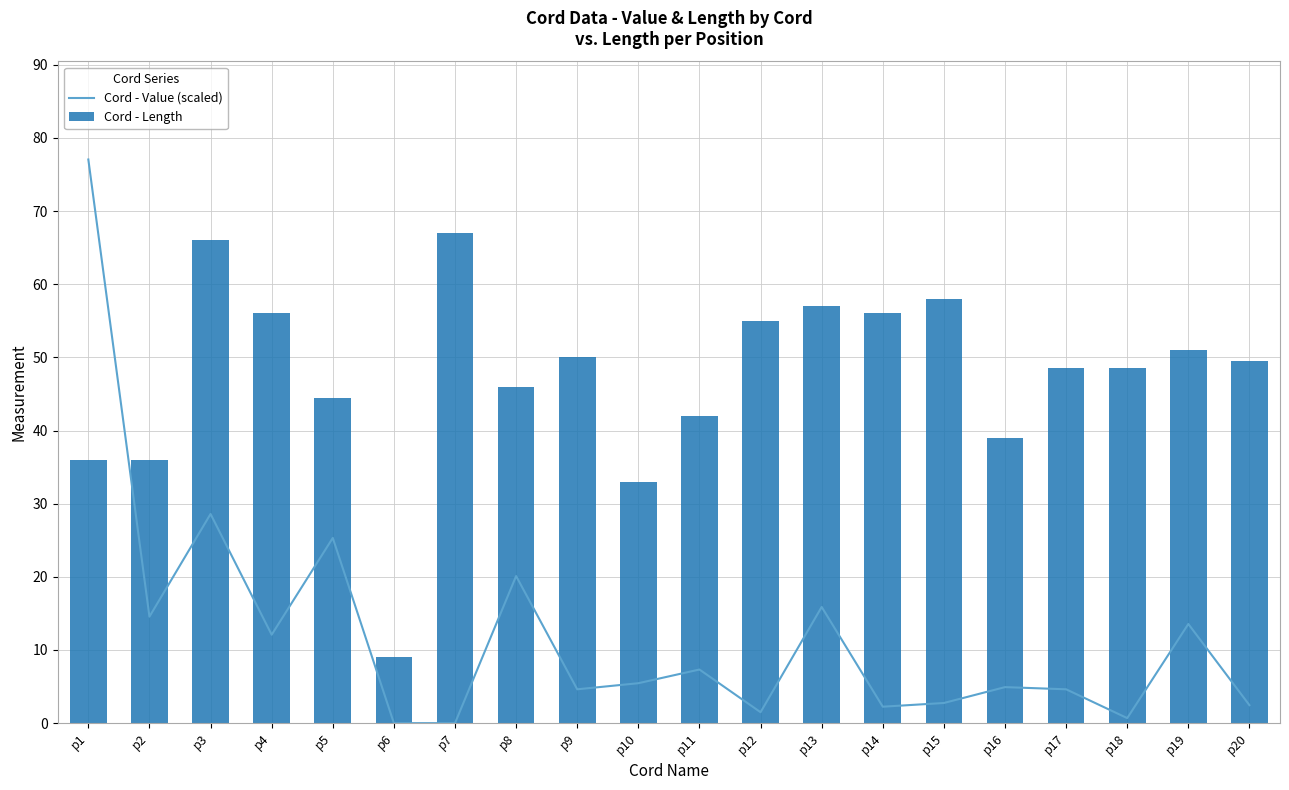

Reading left to right, transcribe all the data shown in this chart.

Cord - Value (scaled): p1=77.0	p2=14.6	p3=28.6	p4=12.1	p5=25.3	p6=0.0	p7=0.0	p8=20.1	p9=4.6	p10=5.5	p11=7.3	p12=1.5	p13=15.9	p14=2.2	p15=2.8	p16=4.9	p17=4.6	p18=0.7	p19=13.6	p20=2.5
Cord - Length: p1=36.0	p2=36.0	p3=66.0	p4=56.0	p5=44.5	p6=9.0	p7=67.0	p8=46.0	p9=50.0	p10=33.0	p11=42.0	p12=55.0	p13=57.0	p14=56.0	p15=58.0	p16=39.0	p17=48.5	p18=48.5	p19=51.0	p20=49.5